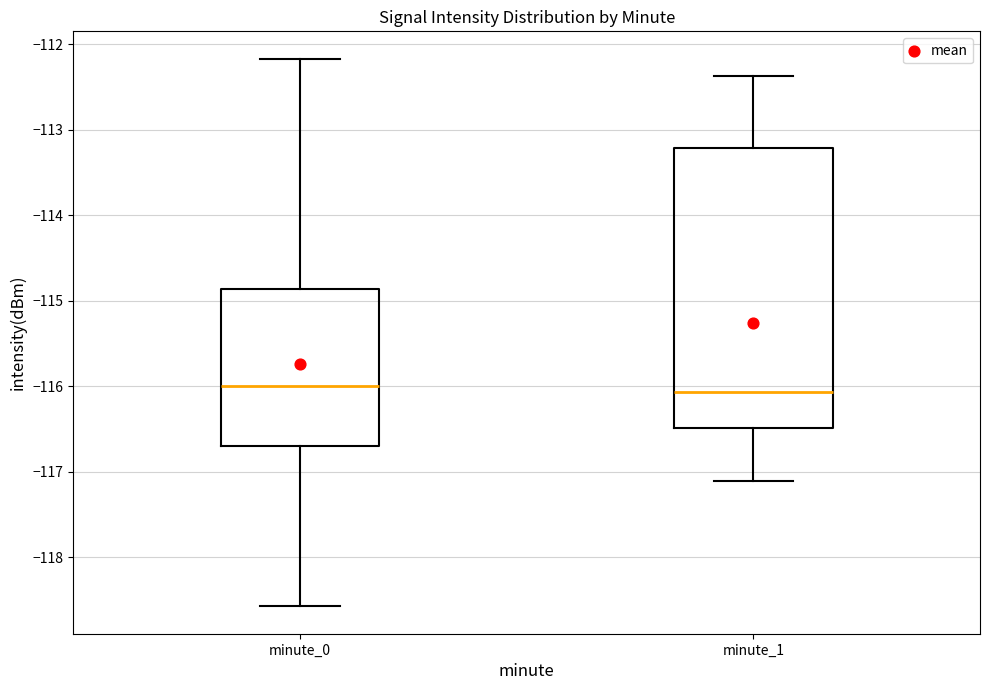

Which box is the tallest, from its lower edge to its upper edge?

minute_1